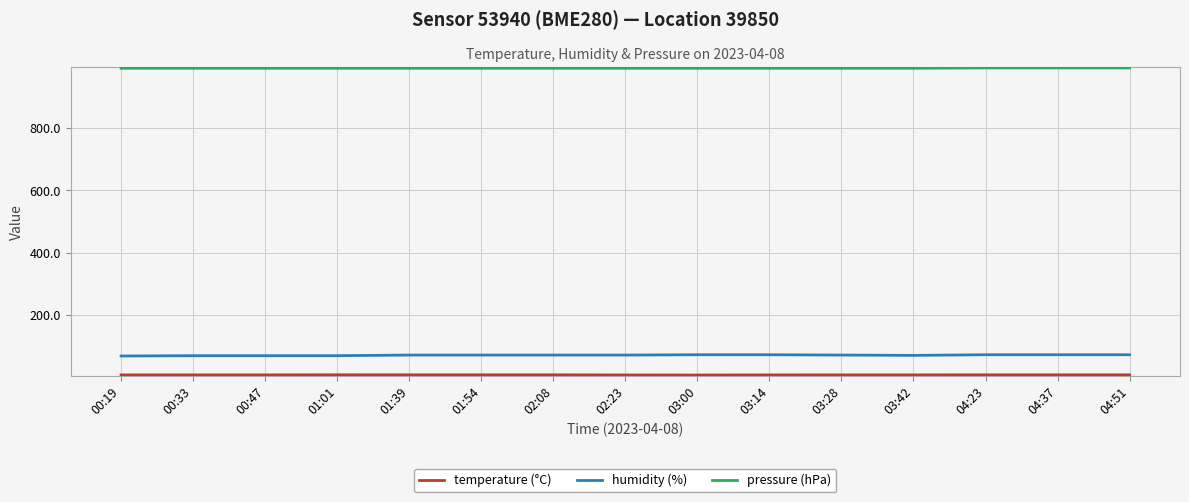

What is the minimum value for humidity (%)?

67.0